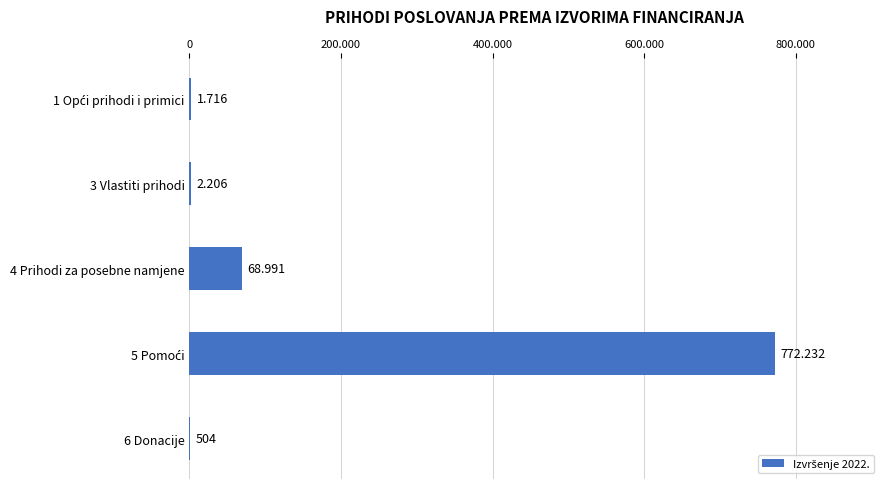

Are the bars horizontal?

Yes